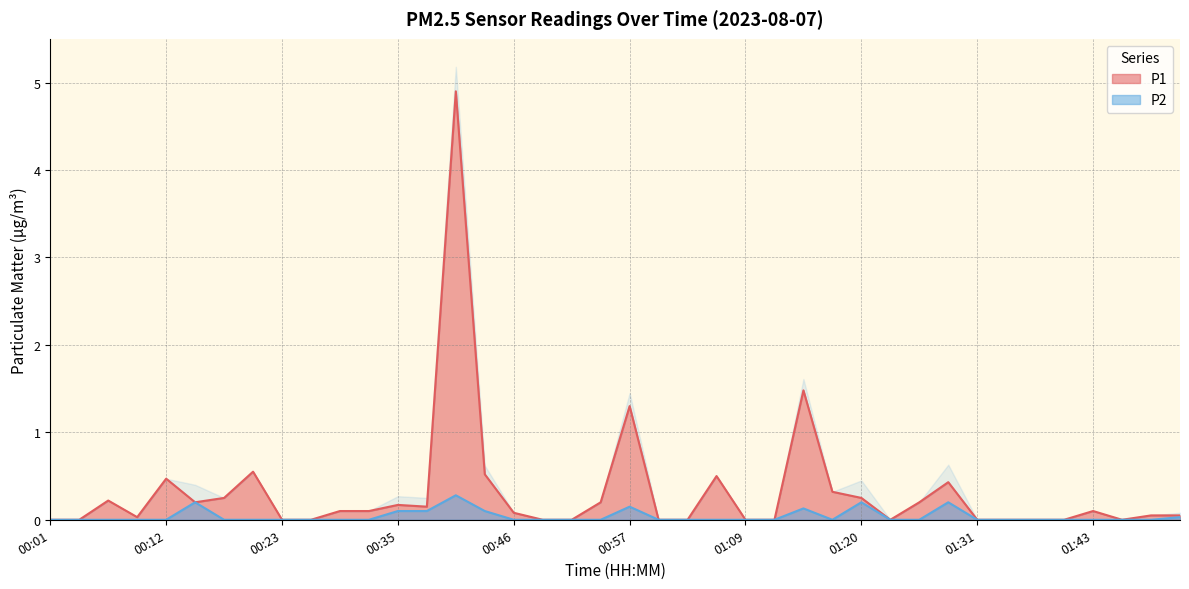

What position from the left is 01:00?

22